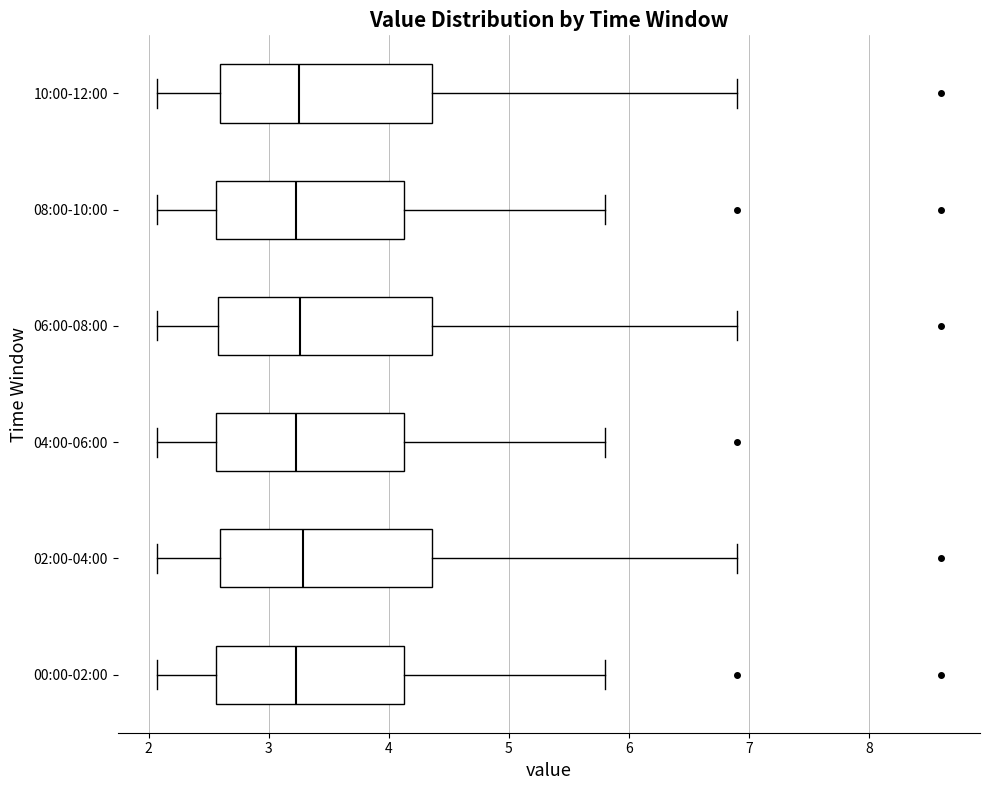

Where is the right edge of the box for 06:00-08:00 on the x-axis? The values are not printed on the chart, so give them approximately, as read against the axis.

4.4